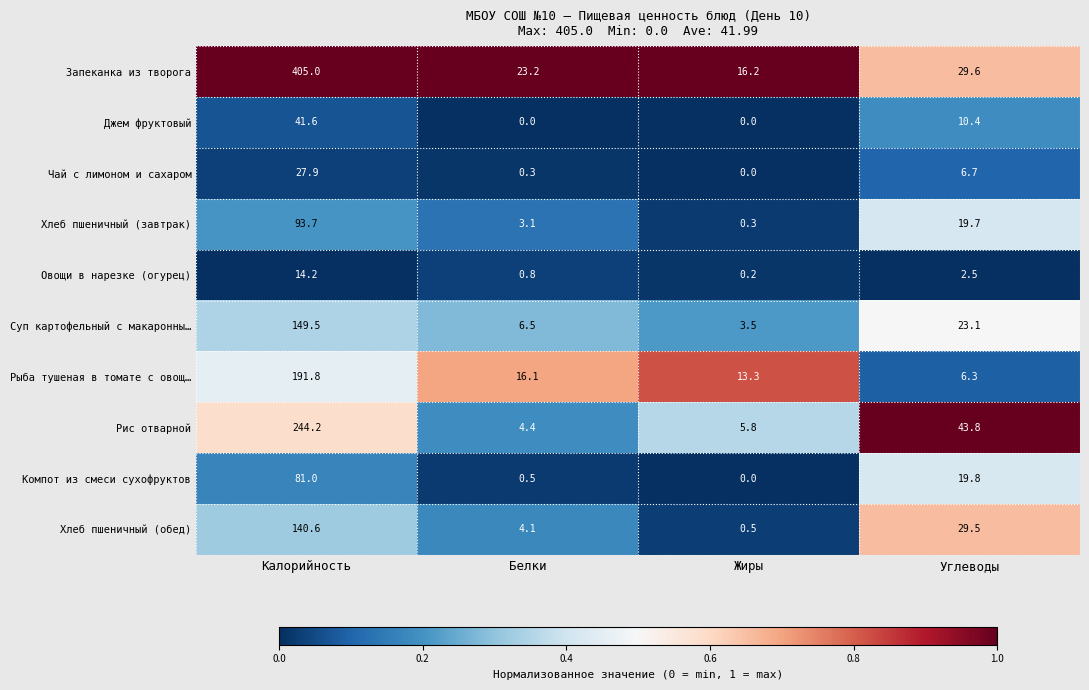

How many data points in Хлеб пшеничный (завтрак) are less than 19?

2